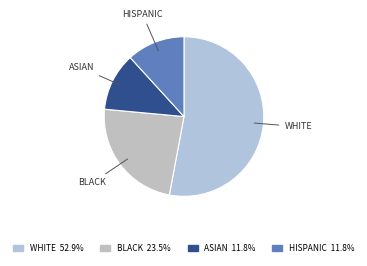

What is the largest slice in the pie chart?

WHITE